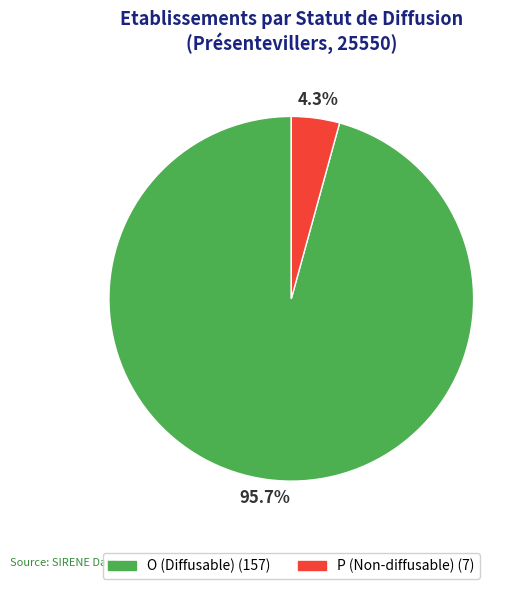

The P slice represents 17% of the pie. True or false?

False